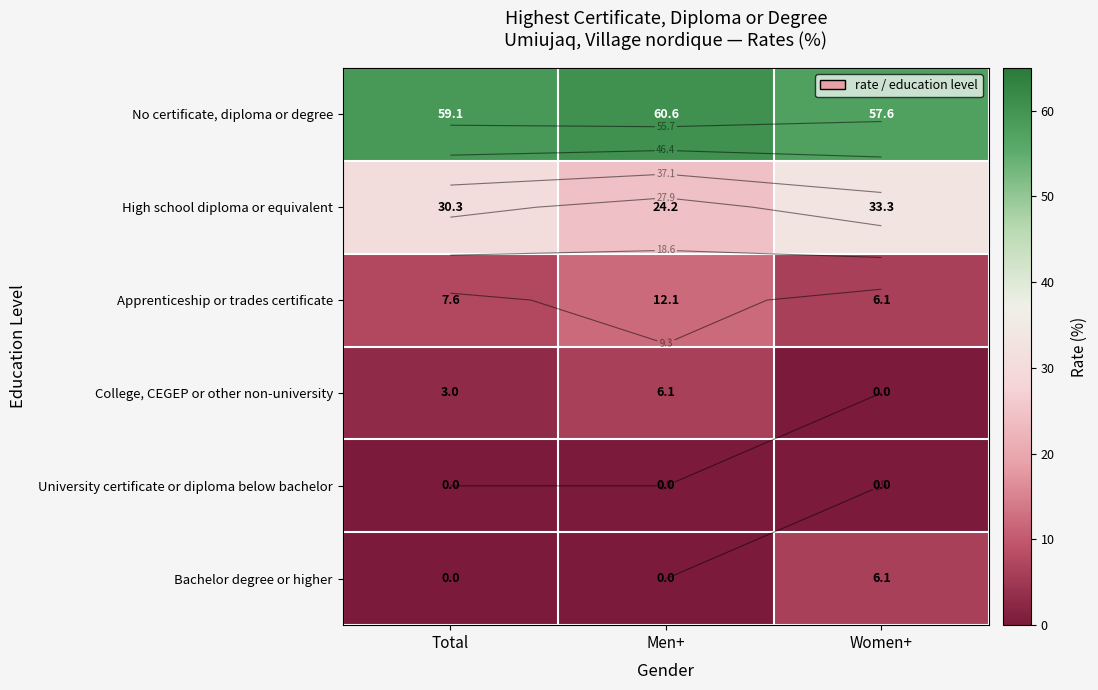

What is the spread (max minus min) of values at Men+?

60.6